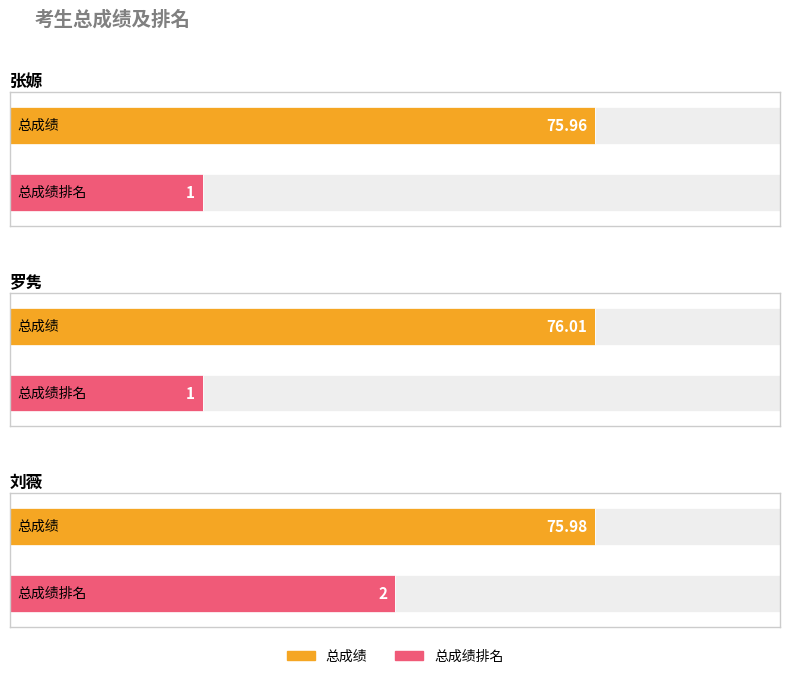

Rank the series by their maximum value, from lowest to highest.

总成绩排名, 总成绩